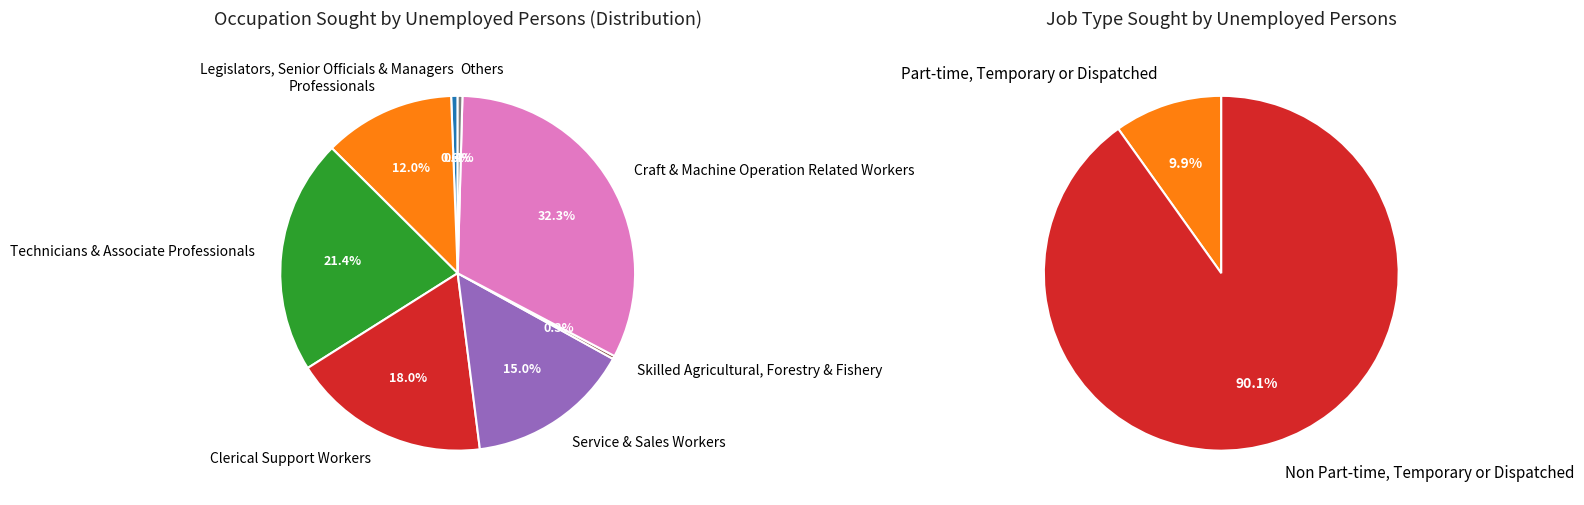

Which has a higher value, Legislators, Senior Officials & Managers or Service & Sales Workers?

Service & Sales Workers